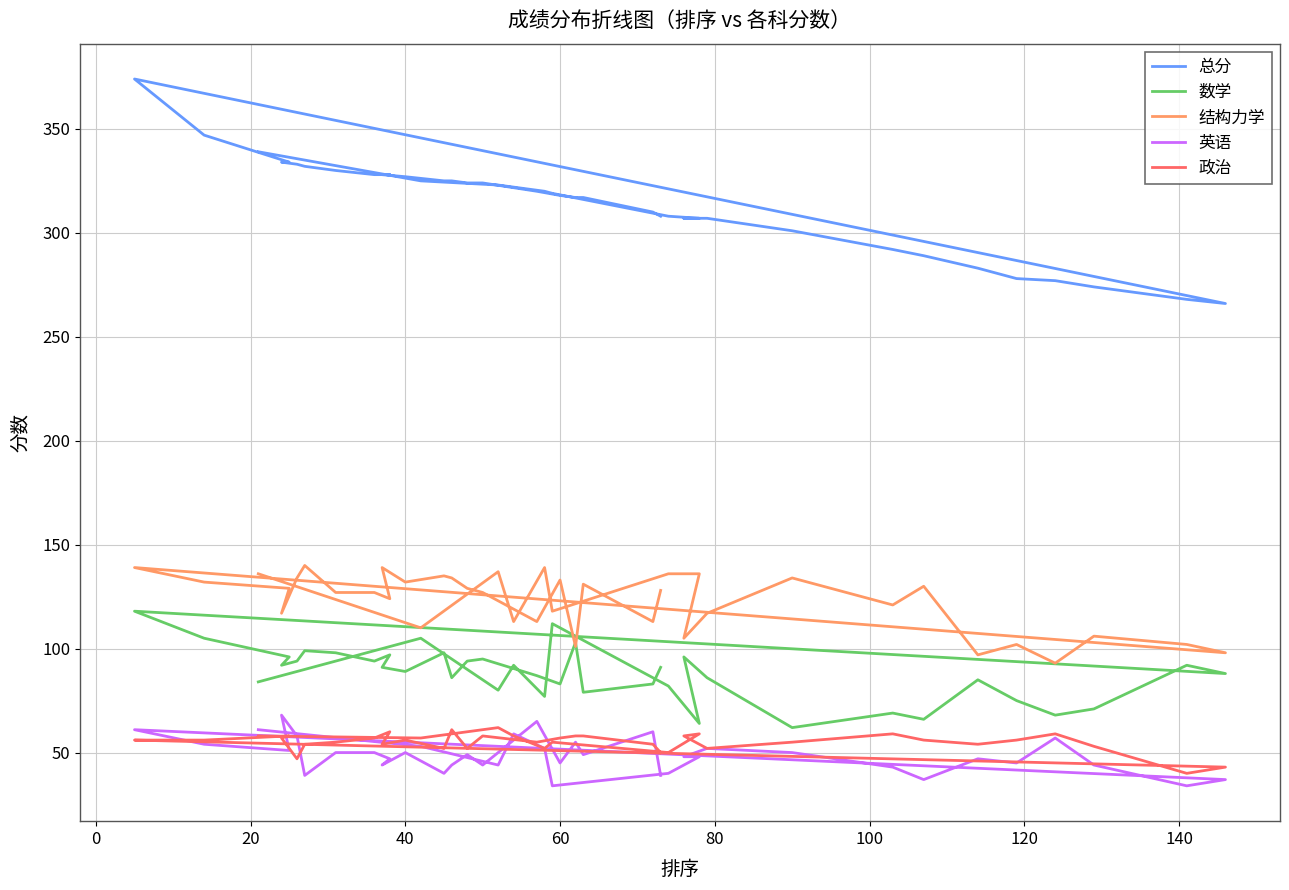

What is the spread (max minus min) of values at 11?

249